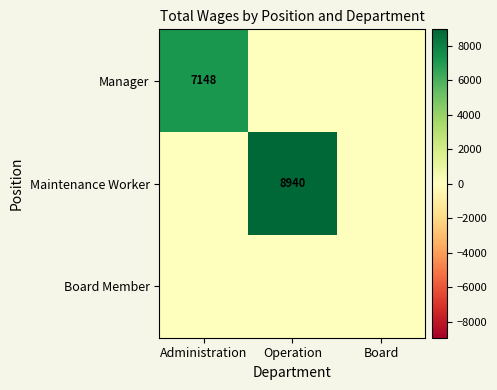

True or false: Maintenance Worker has a value of 8940 at Operation.

True